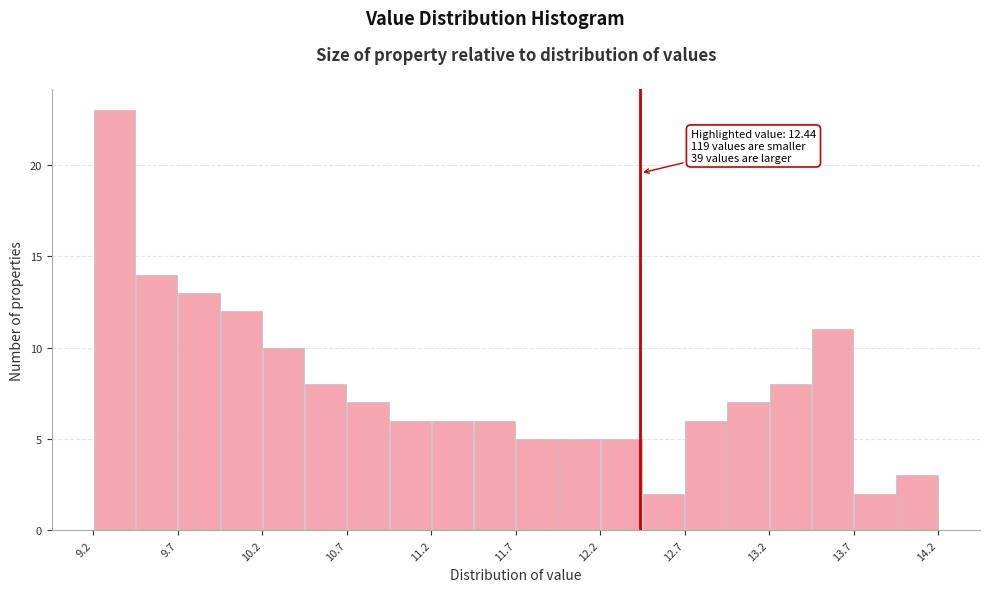

Read against the x-axis, roughly where is the centre of the tallest bar?

9.3